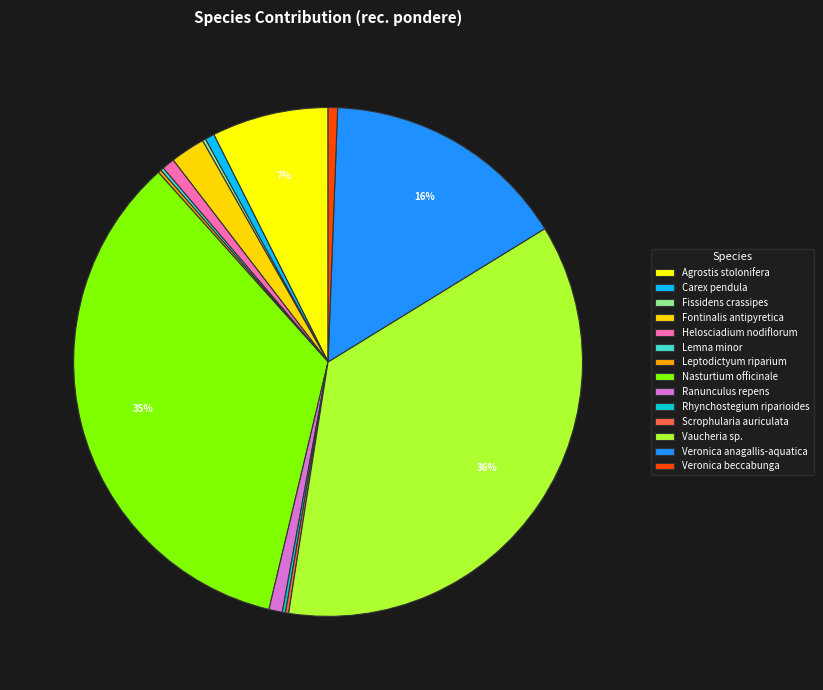

Between Veronica beccabunga and Fontinalis antipyretica, which is larger?

Fontinalis antipyretica